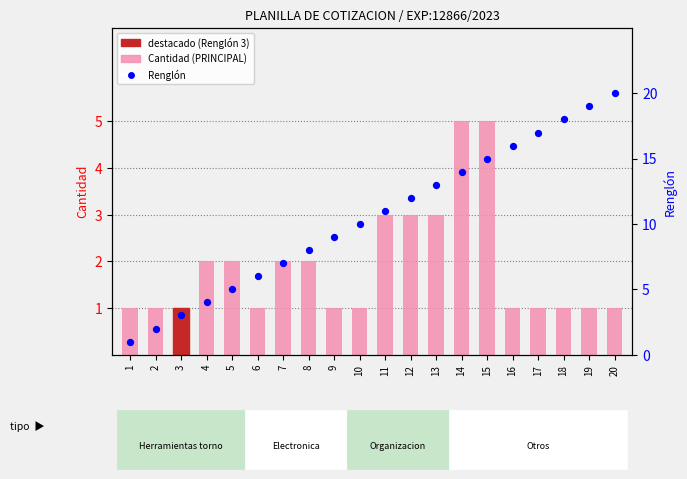

Which series contains the highest Y value?

Renglón